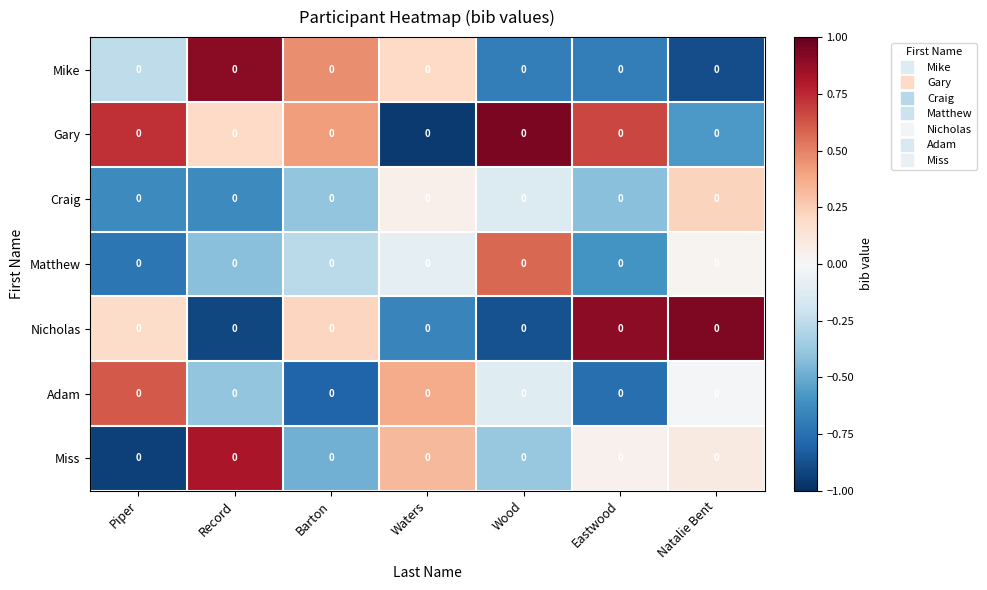

Which category has the lowest value in the Gary series?

Waters